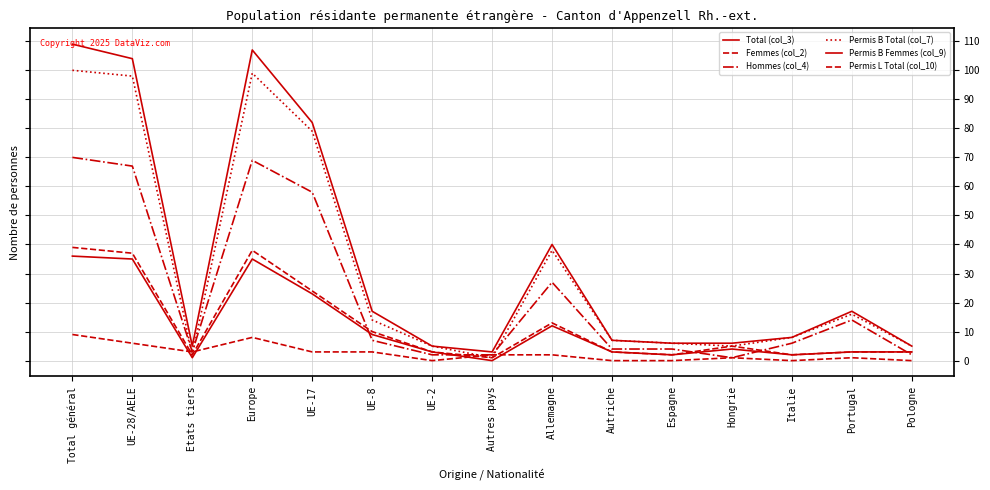

Does the chart have visible grid lines?

Yes